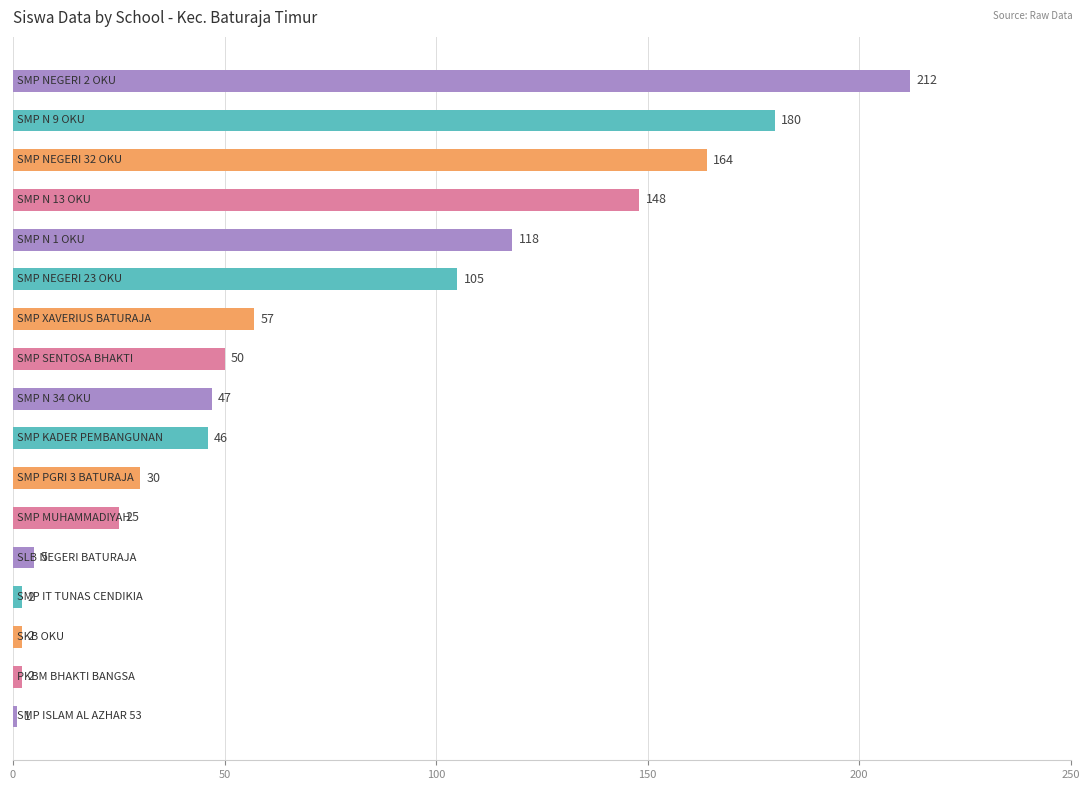

Reading top to bottom, list all the values displayed in this chart.

212	180	164	148	118	105	57	50	47	46	30	25	5	2	2	2	1